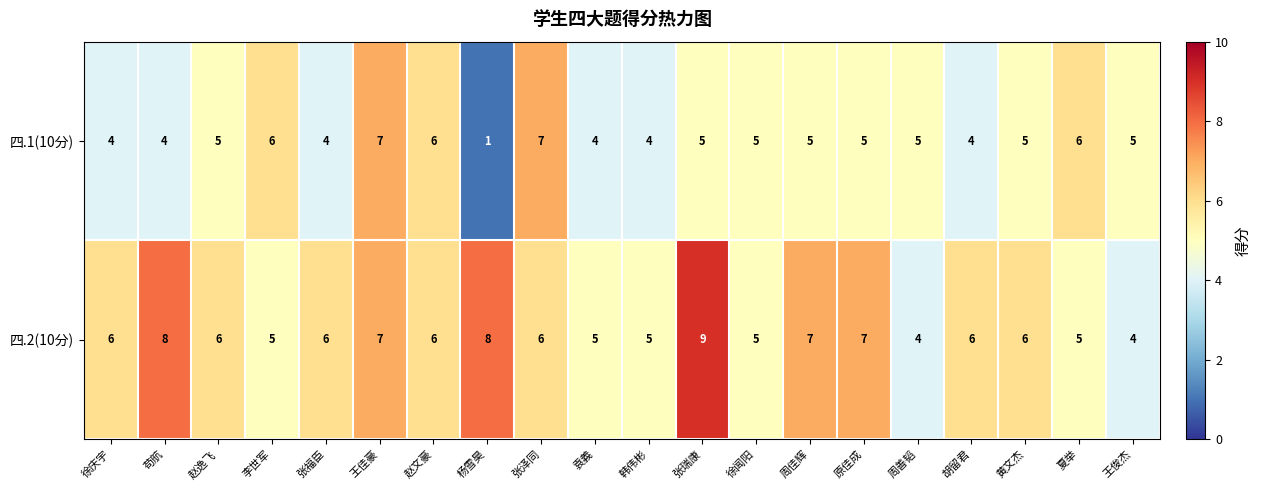

What is the sum of all 四.1(10分) values?

97